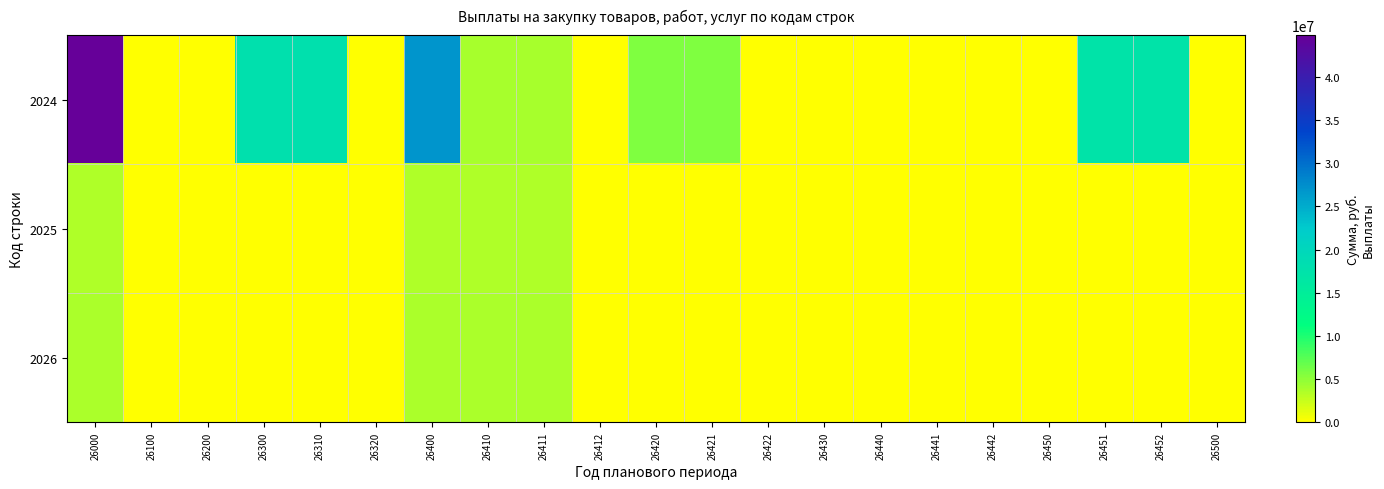

How many series are shown in this chart?

3